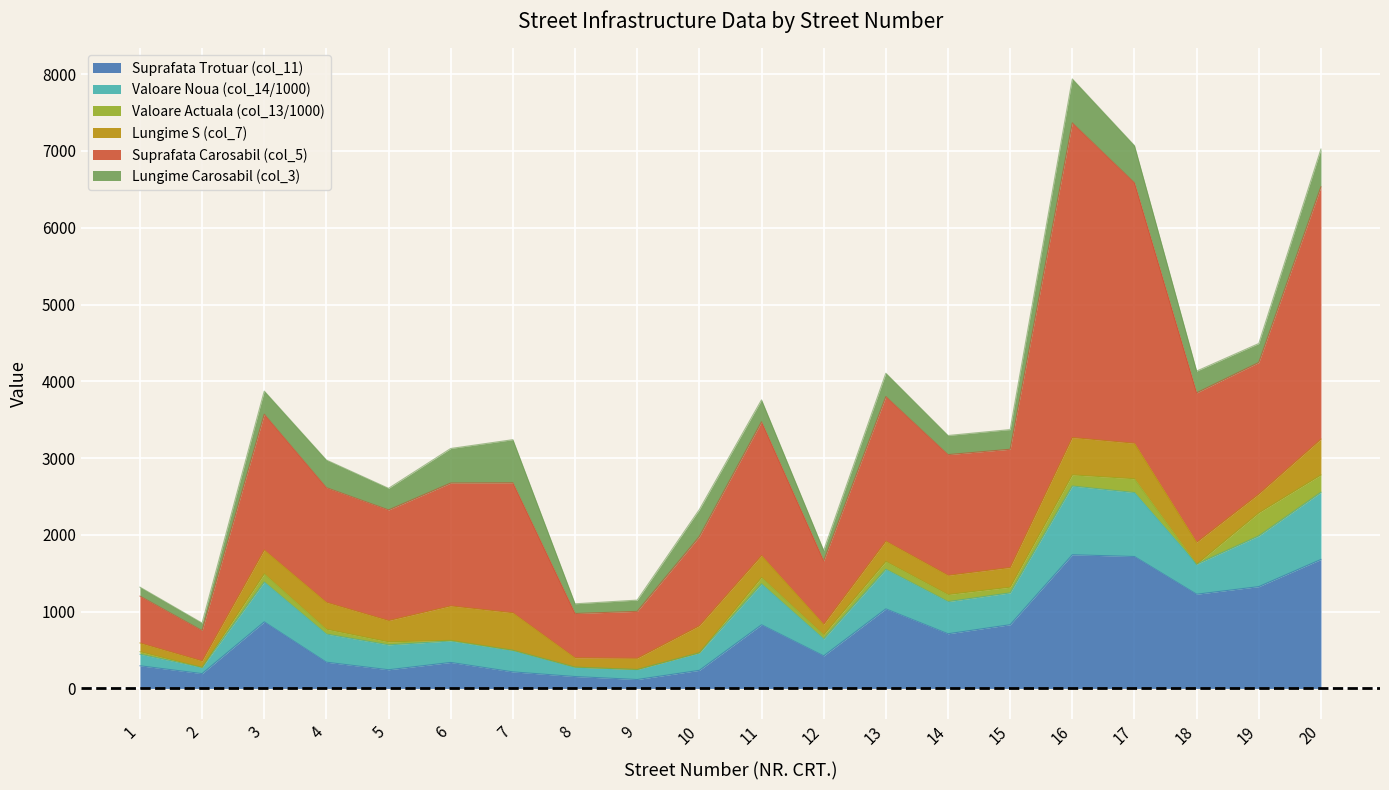

Does the chart display data point markers on the line(s)?

No